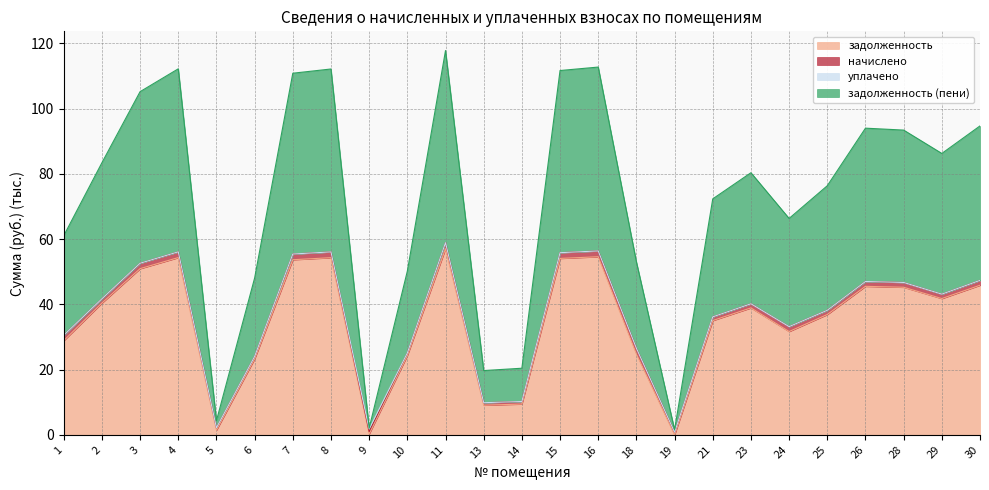

At which category does the chart reach its peak across all series?

11